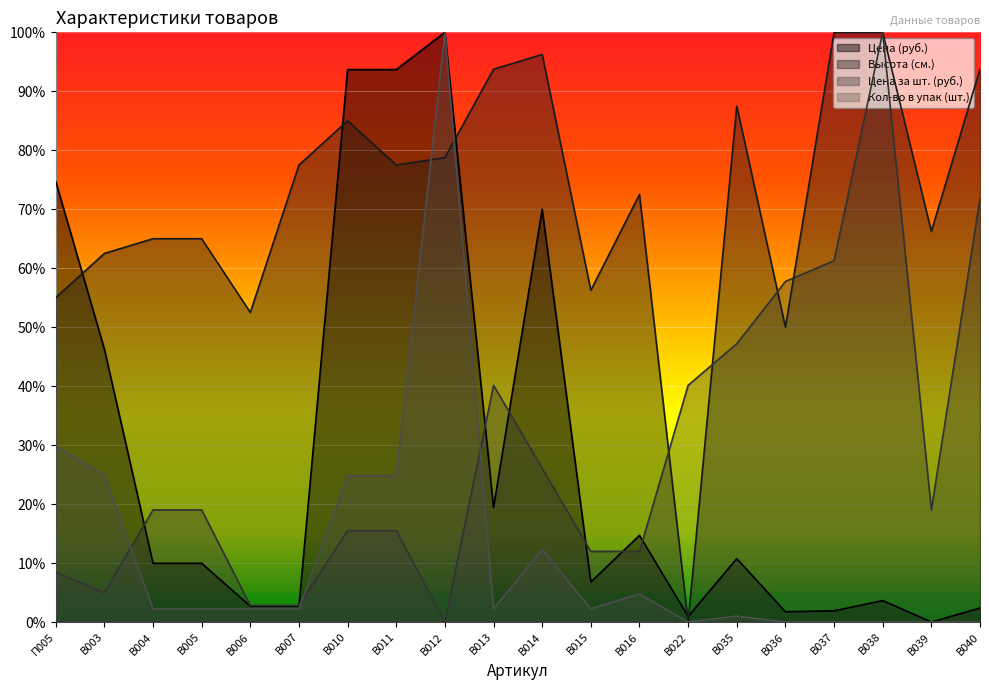

How many values in Кол-во в упак (шт.) are above zero?

14